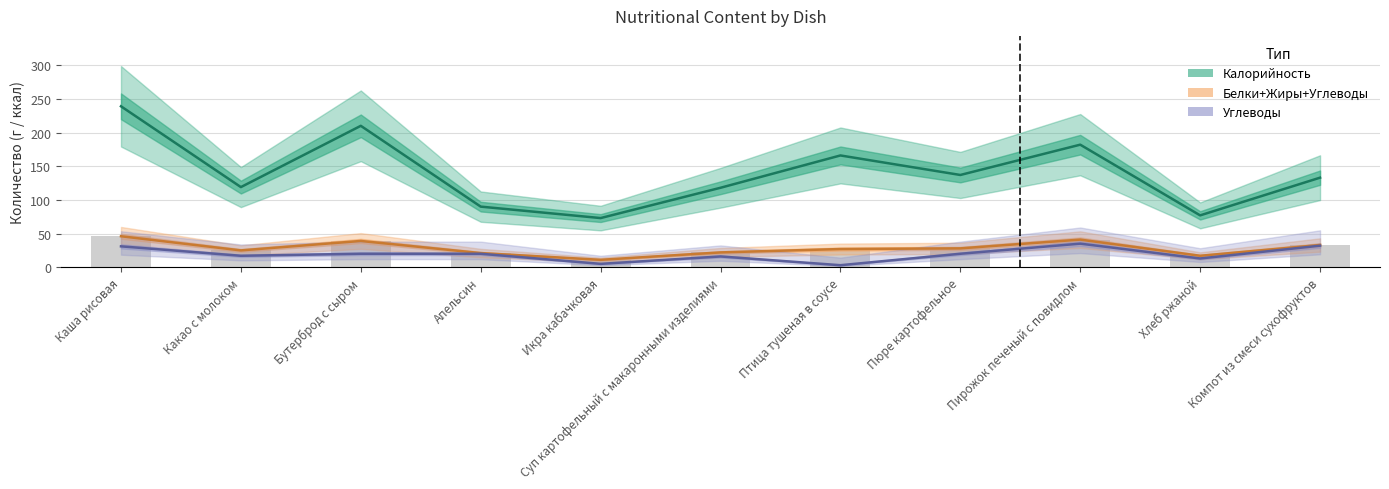

What is the label of the 6th bar from the left?

Суп картофельный с макаронными изделиями